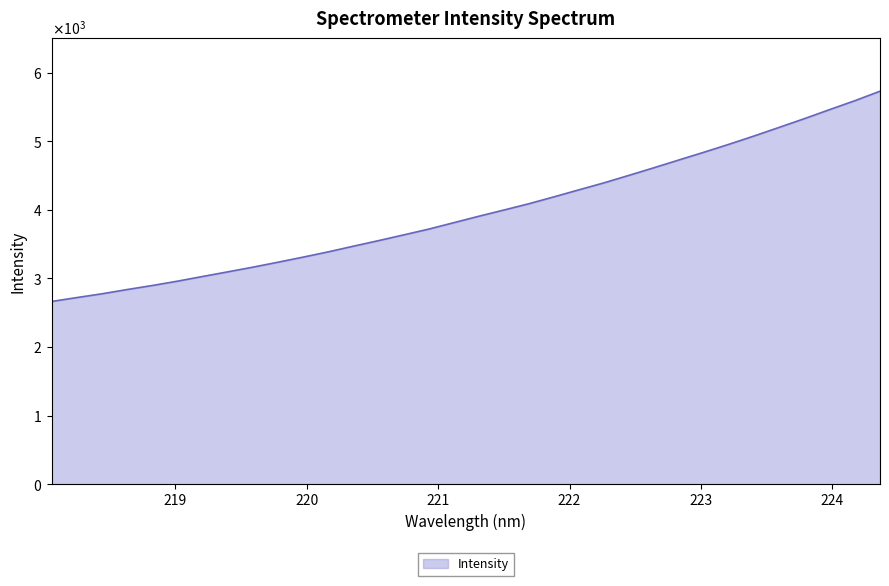

How many series are shown in this chart?

1